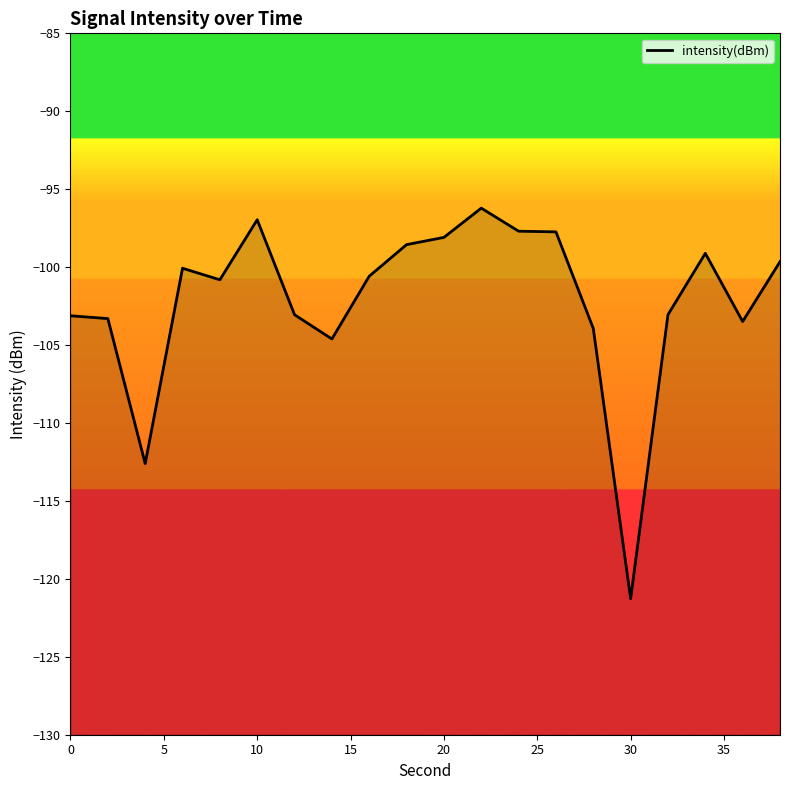

How many categories are shown in the chart?

20